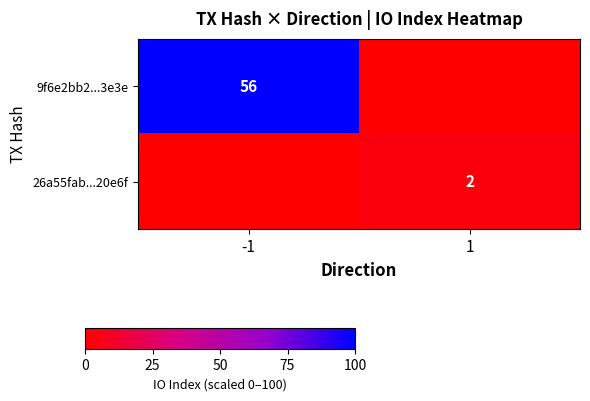

The 26a55fab...20e6f series shows 2 at 1. True or false?

True